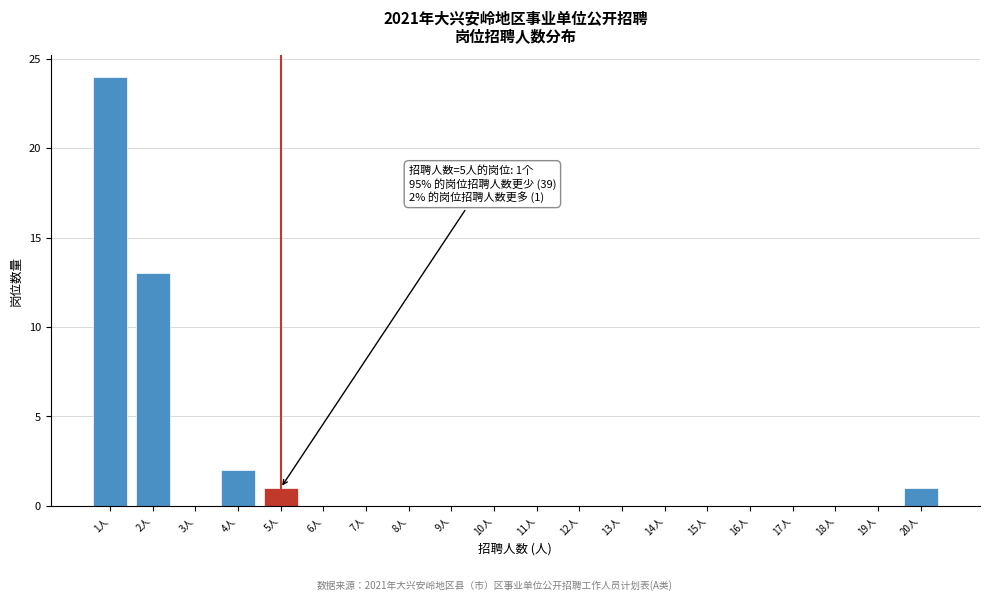

Which range on the x-axis has the tallest bar?

0.5 to 1.5